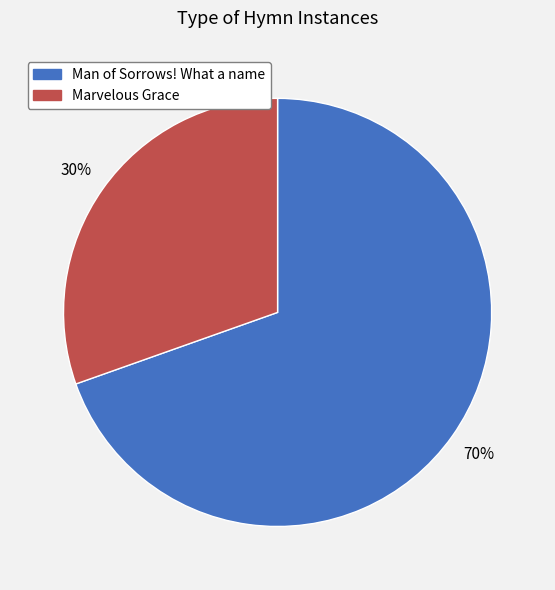

The Marvelous Grace slice represents 42% of the pie. True or false?

False